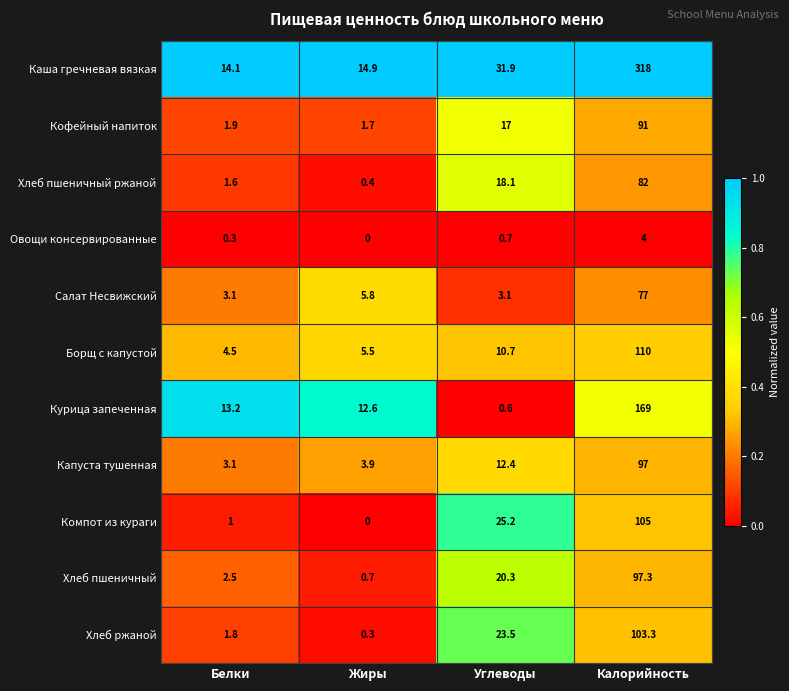

At which label is Хлеб ржаной closest to 51?

Углеводы